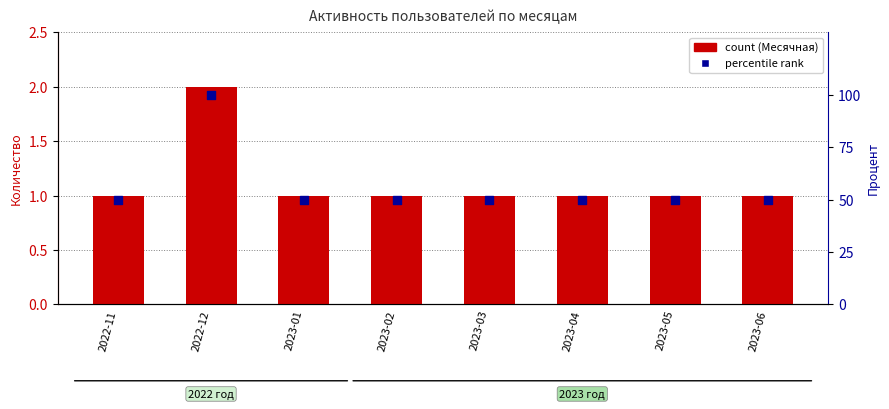

What is the total value across all series at 2023-05?

51